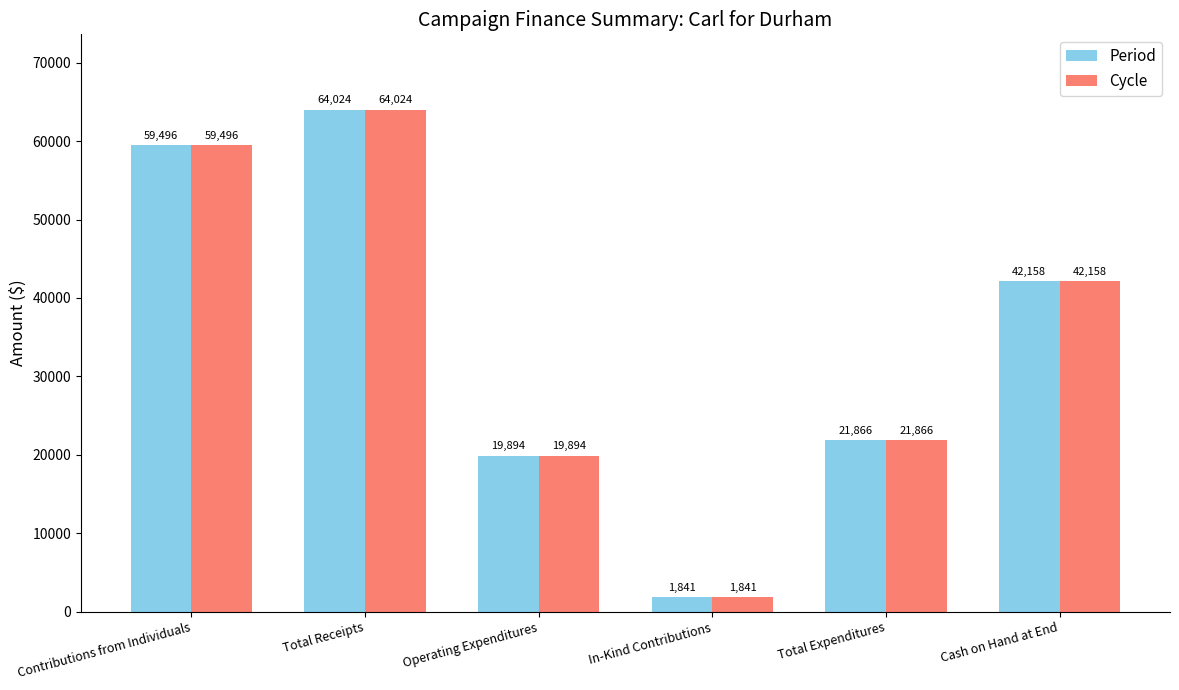

The Cycle series shows 71654.5 at Cash on Hand at End. True or false?

False